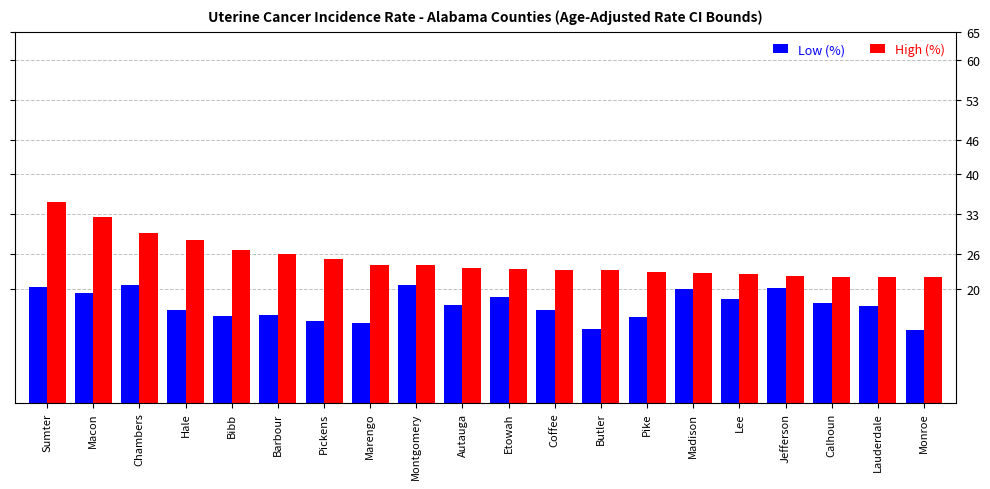

What position from the left is Lauderdale?

19